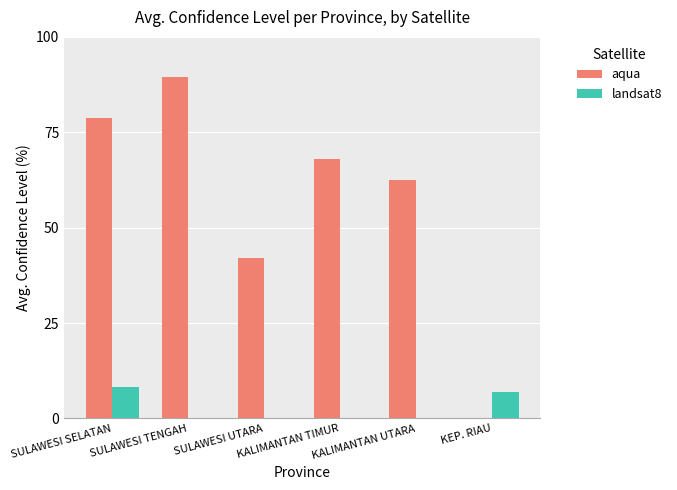

Reading left to right, list all the values displayed in this chart.

aqua: SULAWESI SELATAN=78.7	SULAWESI TENGAH=89.5	SULAWESI UTARA=42.0	KALIMANTAN TIMUR=68.0	KALIMANTAN UTARA=62.5	KEP. RIAU=0.0
landsat8: SULAWESI SELATAN=8.3	SULAWESI TENGAH=0.0	SULAWESI UTARA=0.0	KALIMANTAN TIMUR=0.0	KALIMANTAN UTARA=0.0	KEP. RIAU=7.0